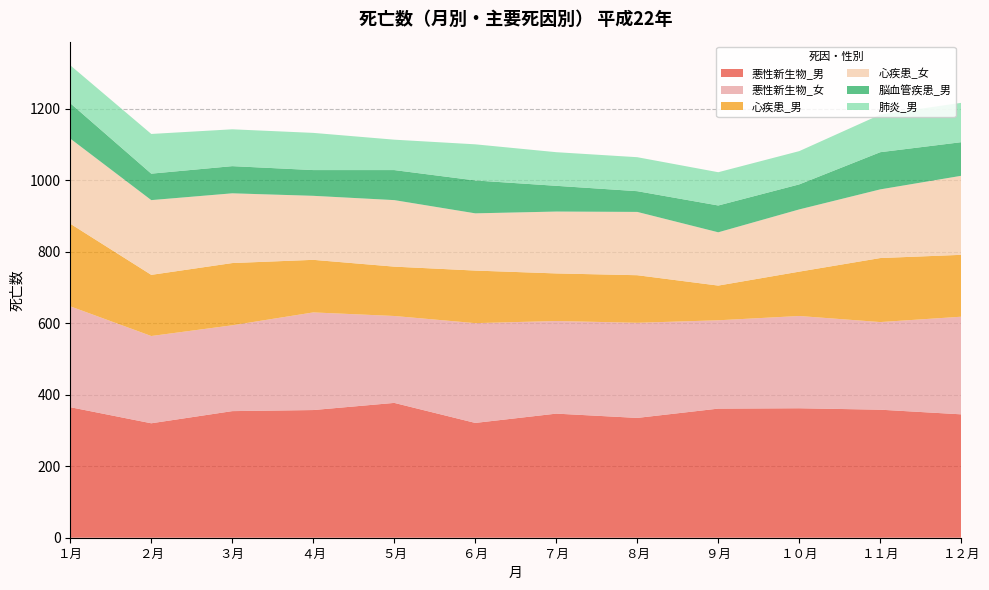

Reading left to right, transcribe all the data shown in this chart.

悪性新生物_男: 365	320	354	357	377	321	347	335	361	362	358	345
悪性新生物_女: 282	244	240	273	243	279	259	266	247	258	245	273
心疾患_男: 231	171	174	147	138	147	133	133	97	124	179	173
心疾患_女: 238	209	195	179	186	160	173	177	149	174	192	221
脳血管疾患_男: 99	74	76	72	84	92	72	58	75	70	104	94
肺炎_男: 106	111	103	104	85	101	94	95	93	93	105	110